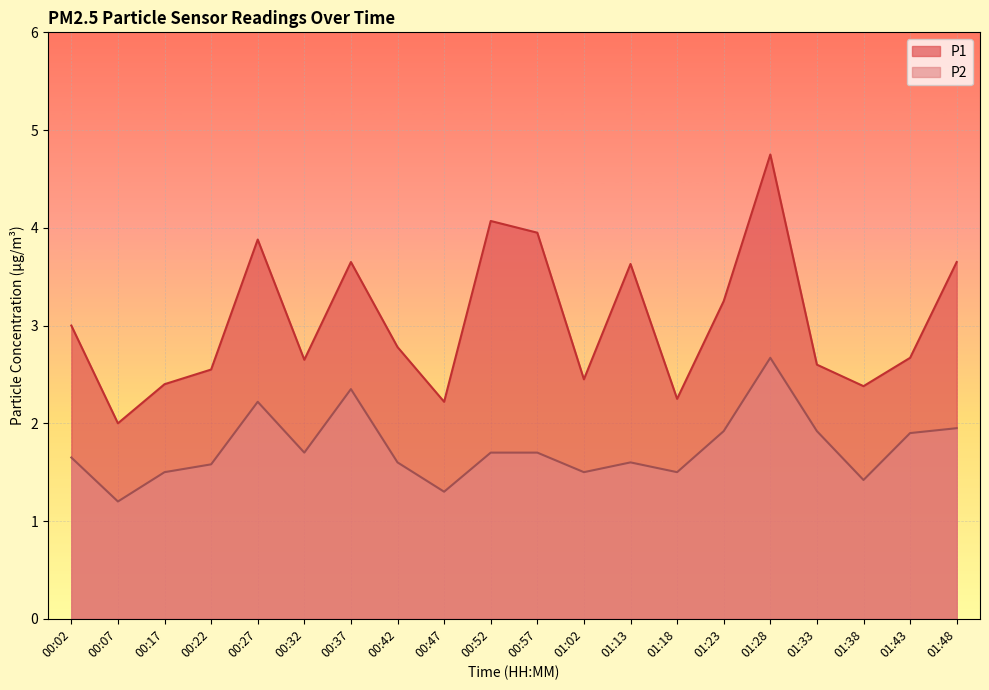

How many data points does each series have?

20